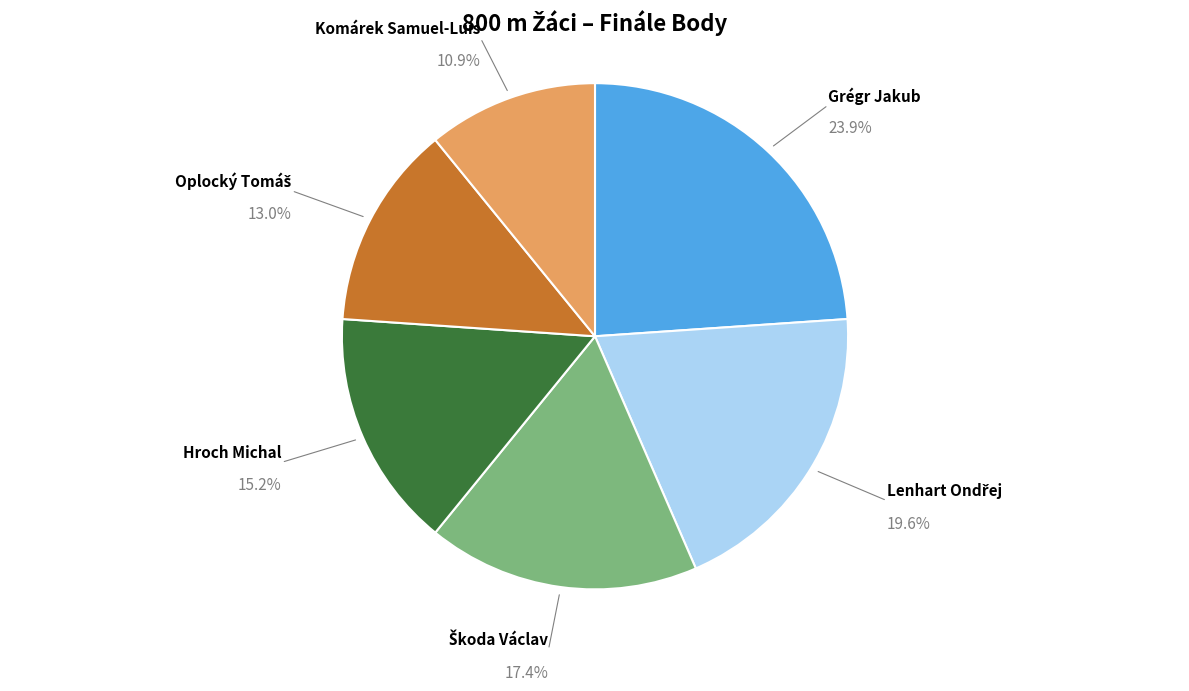

Does Grégr Jakub represent more than half of the total?

No